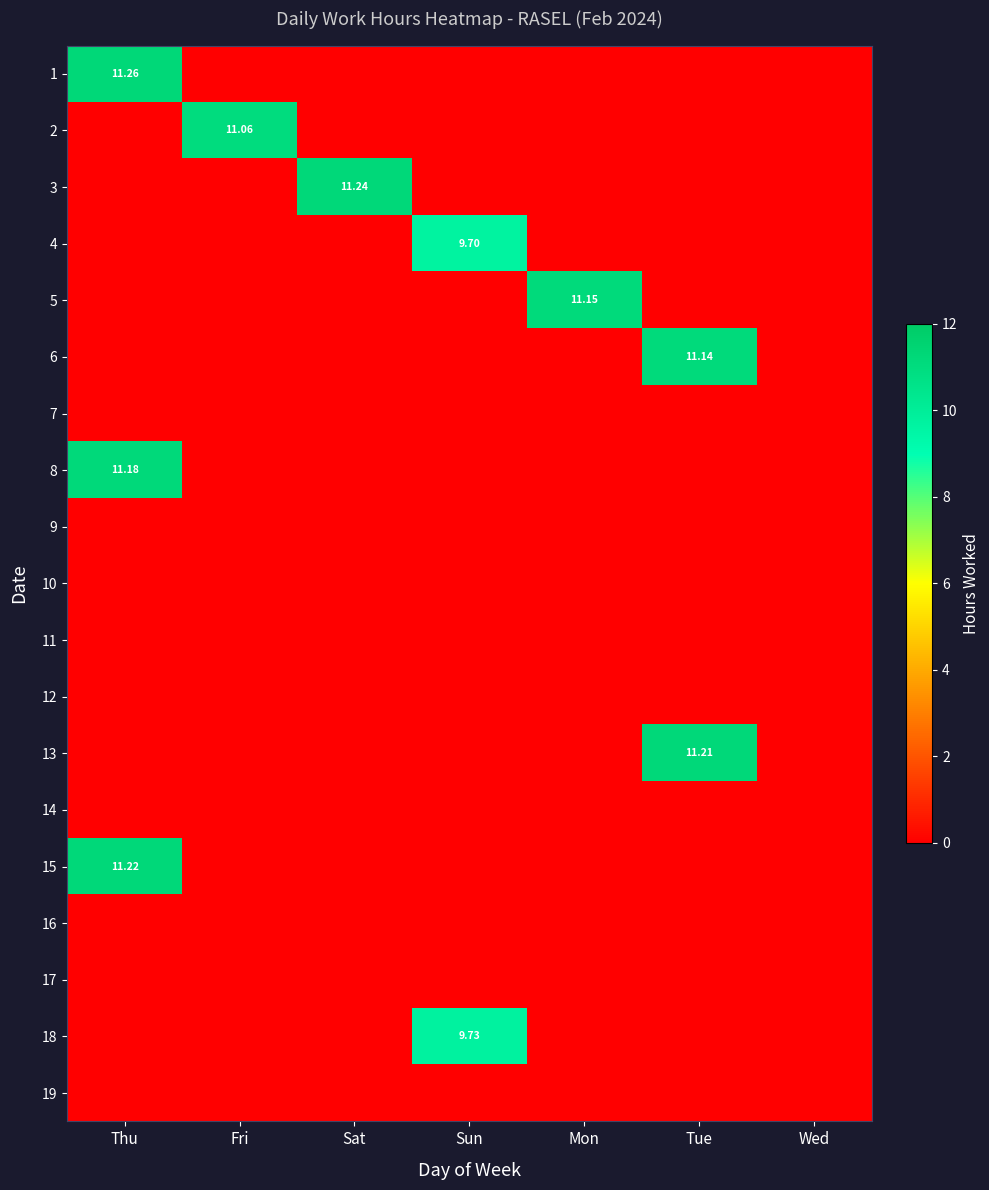

How many categories are shown in the chart?

7